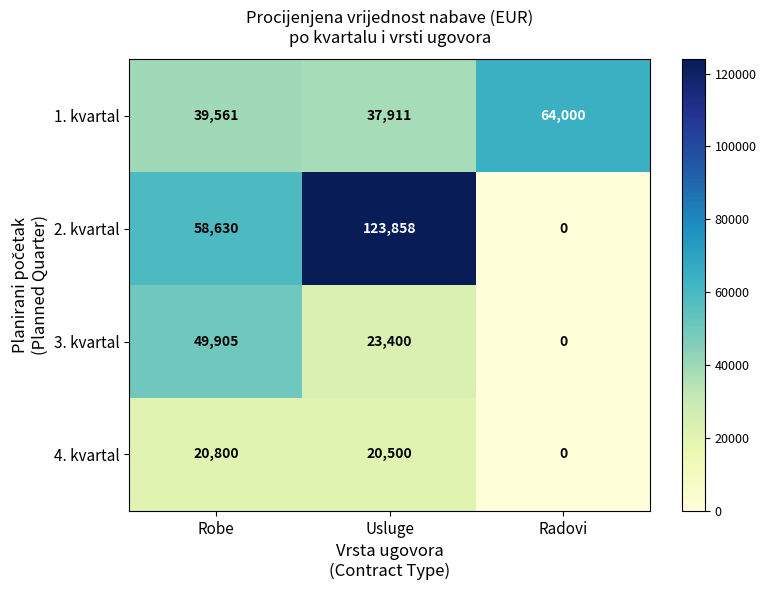

What is the difference between the 4. kvartal values at Usluge and Robe?

300